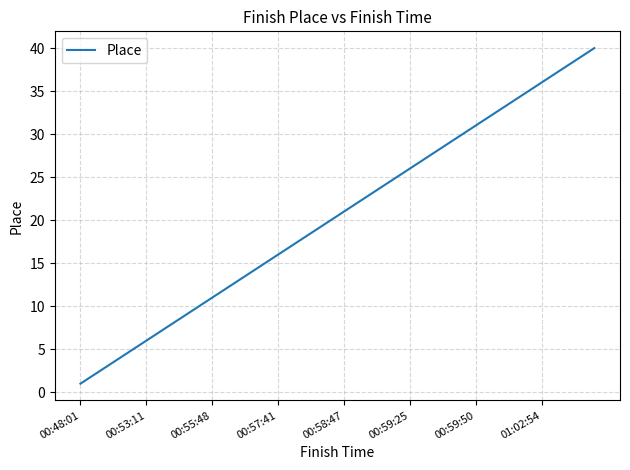

Is this an area chart (filled region under the line)?

No